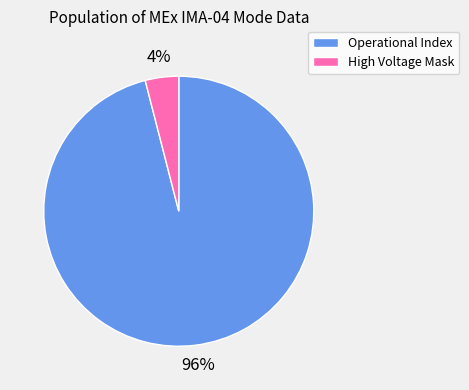

The Operational Index slice represents 96% of the pie. True or false?

True